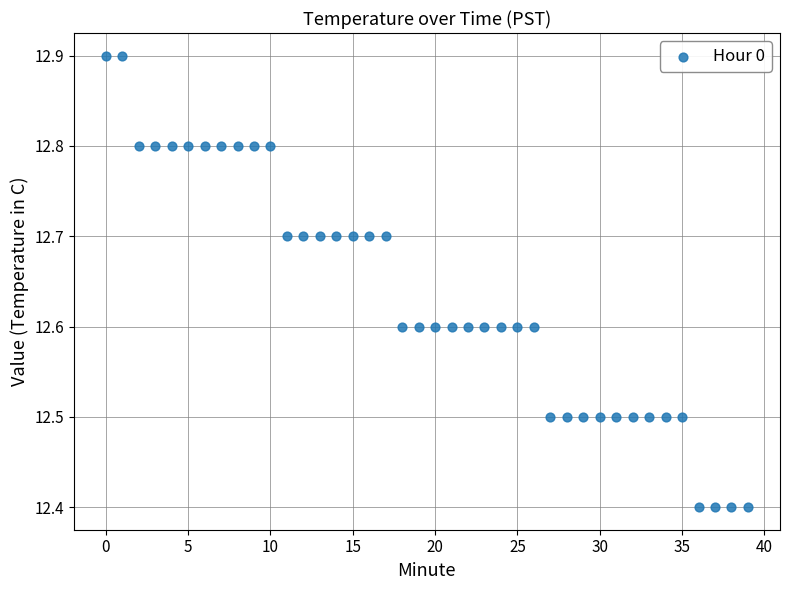

What is the range of Y values (max minus min)?

0.5